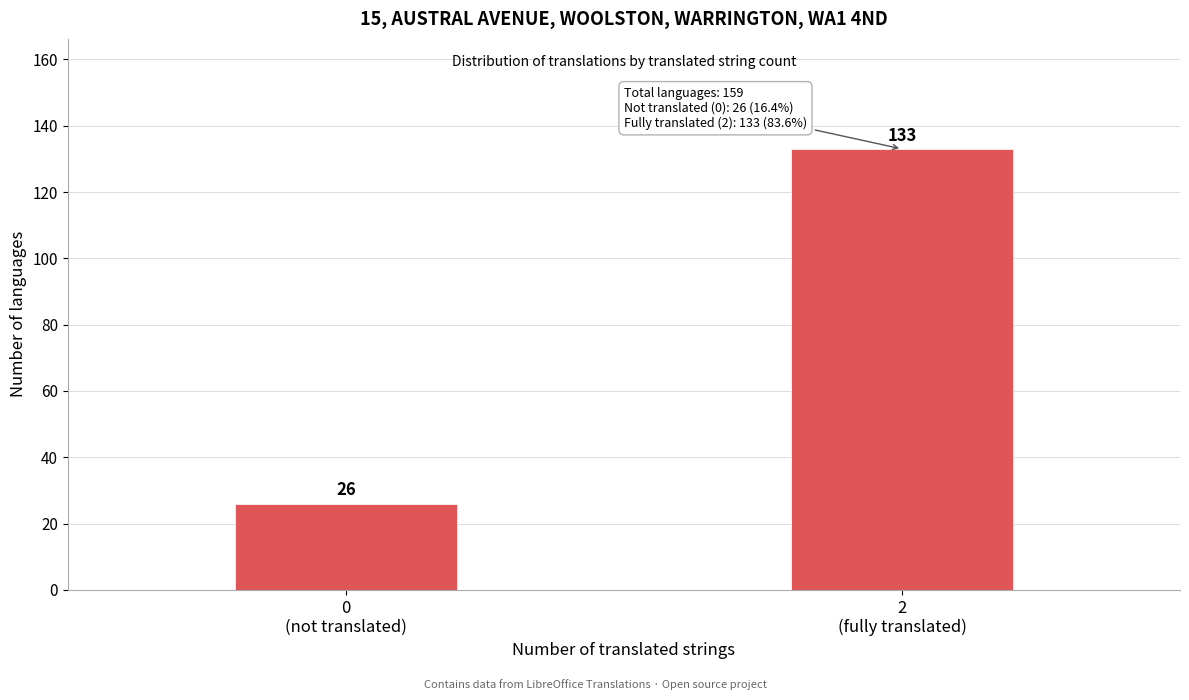

Reading left to right, list all the values displayed in this chart.

26	133